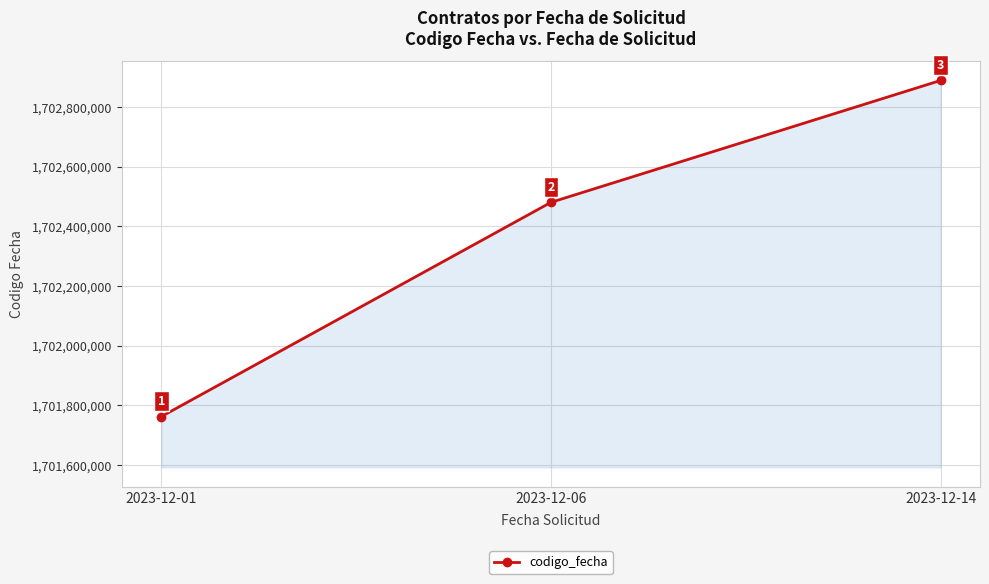

What is the difference between the values at 2023-12-01 and 2023-12-14?

1126487